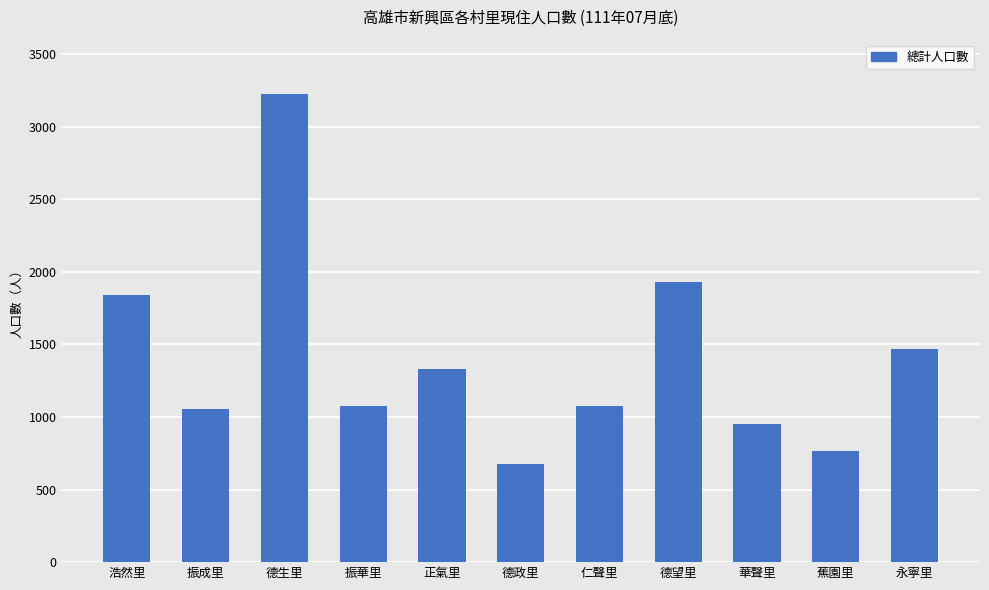

Approximately how many times larger is the value at 蕉園里 compared to 浩然里?

0.4